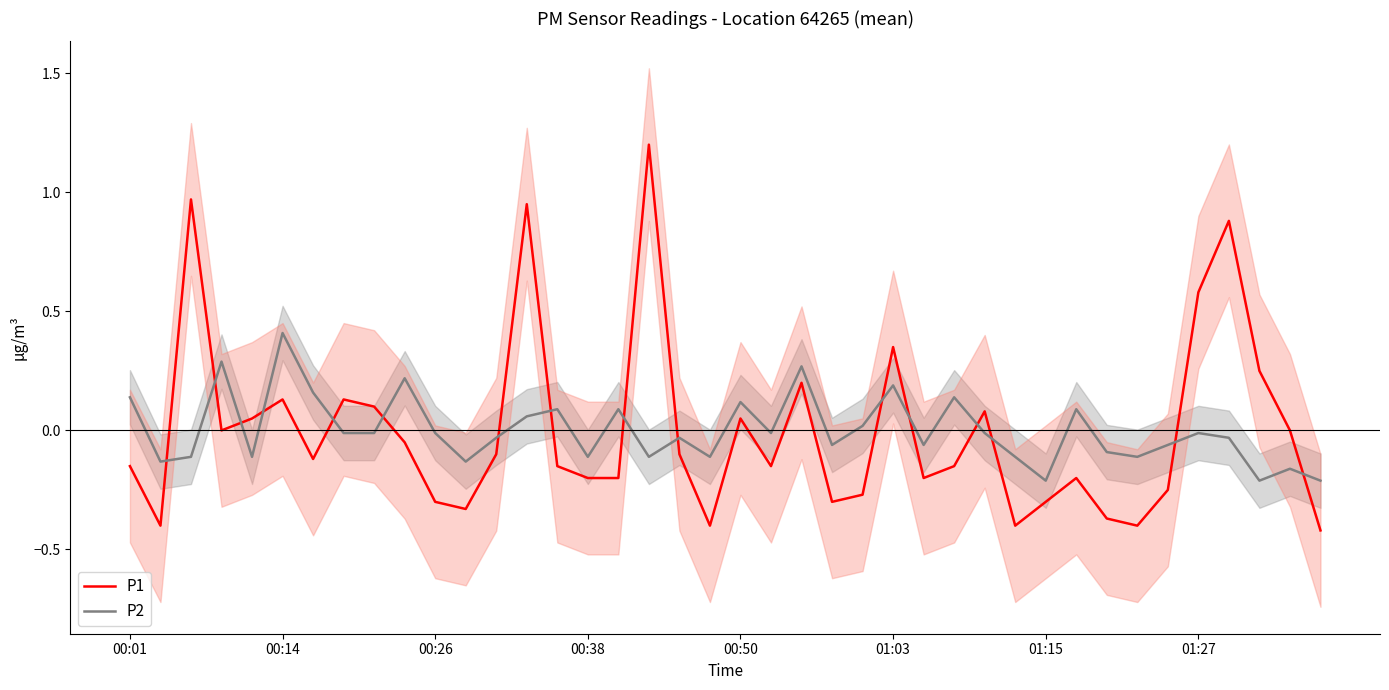

What is the highest value of the P2 series?

0.4